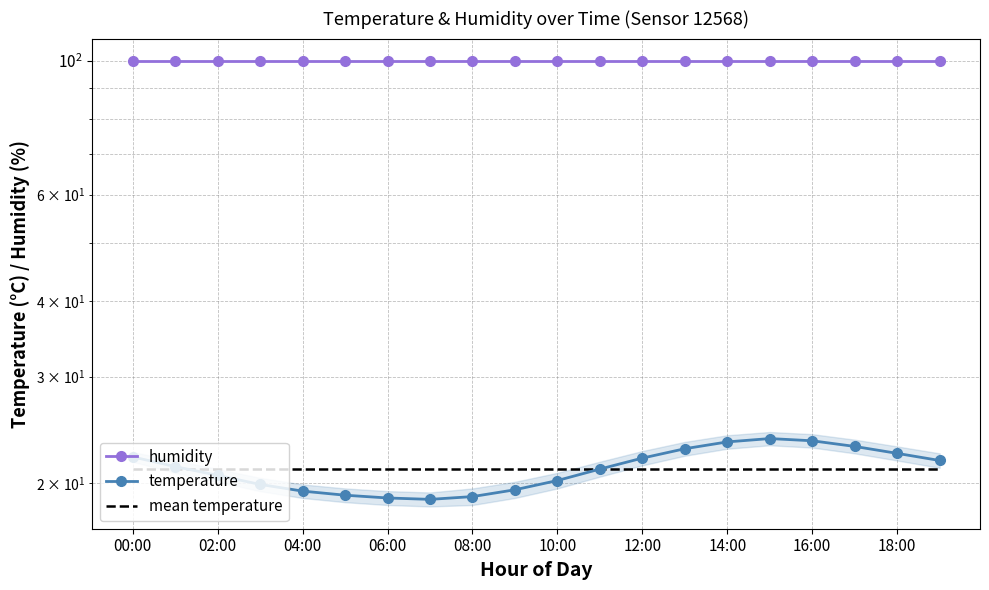

Is it true that temperature equals 8.7 at 11?

False